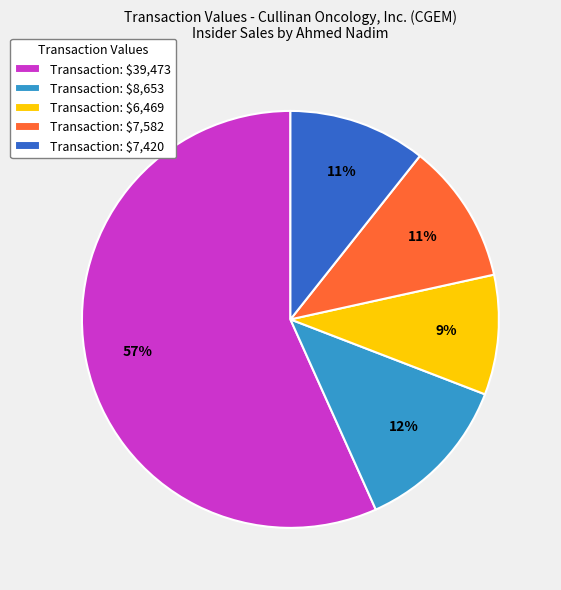

To the nearest percent, what portion does Transaction: $8,653 represent?

12%